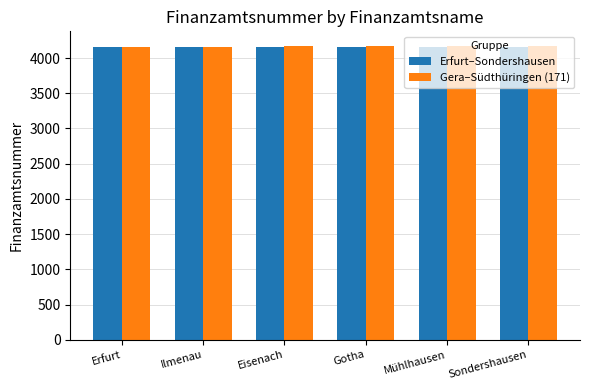

What is the greatest value displayed?

4171